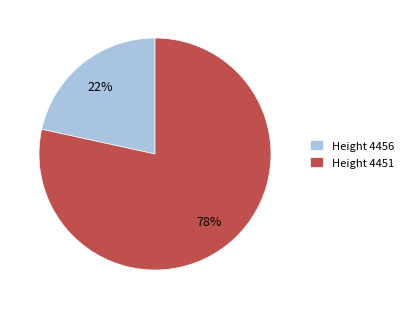

Combined, do Height 4456 and Height 4451 account for over 50%?

Yes